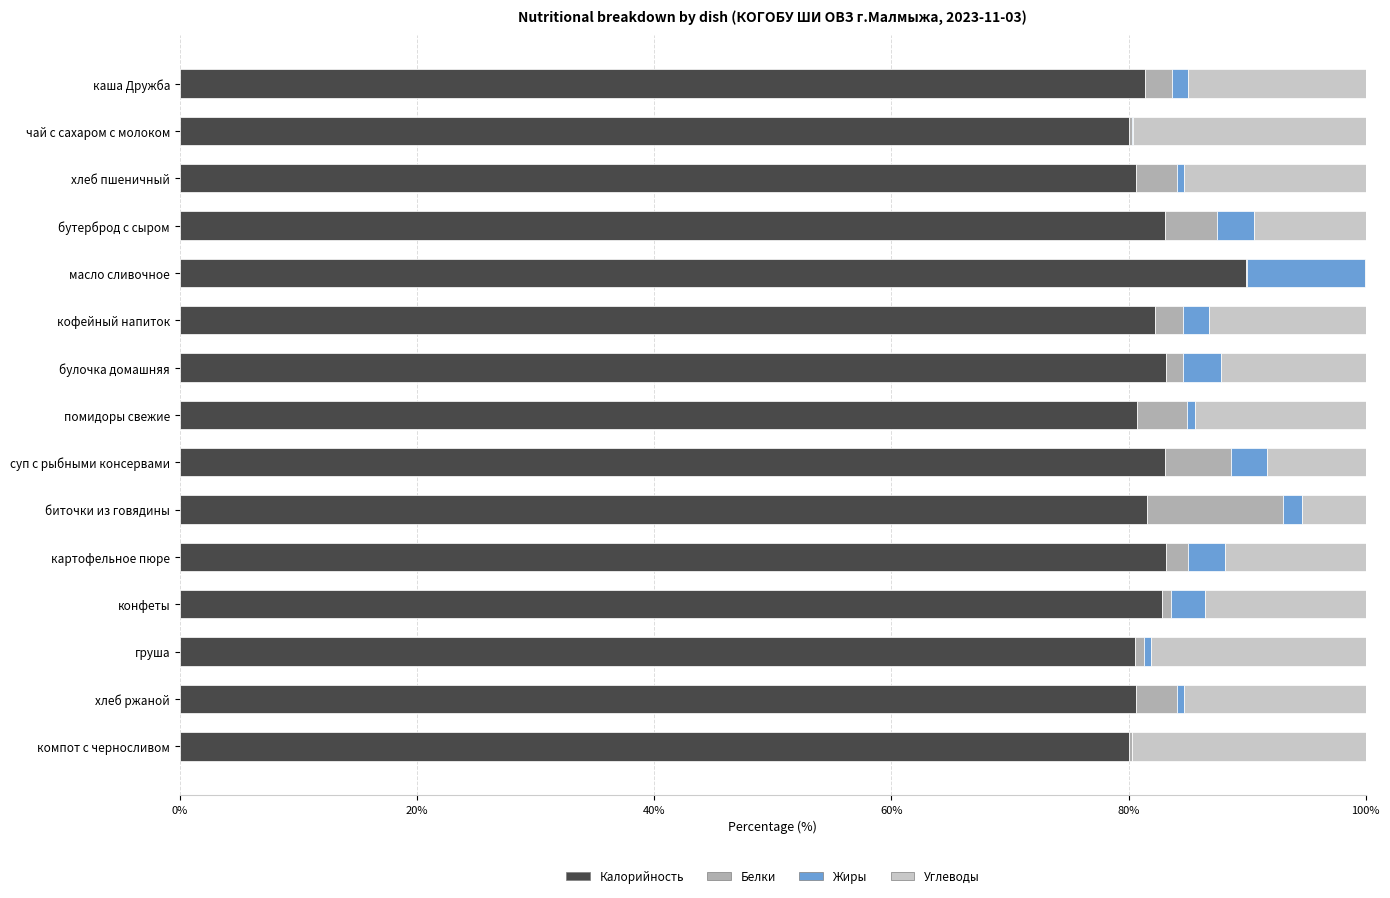

What is the maximum value for Калорийность?

89.9